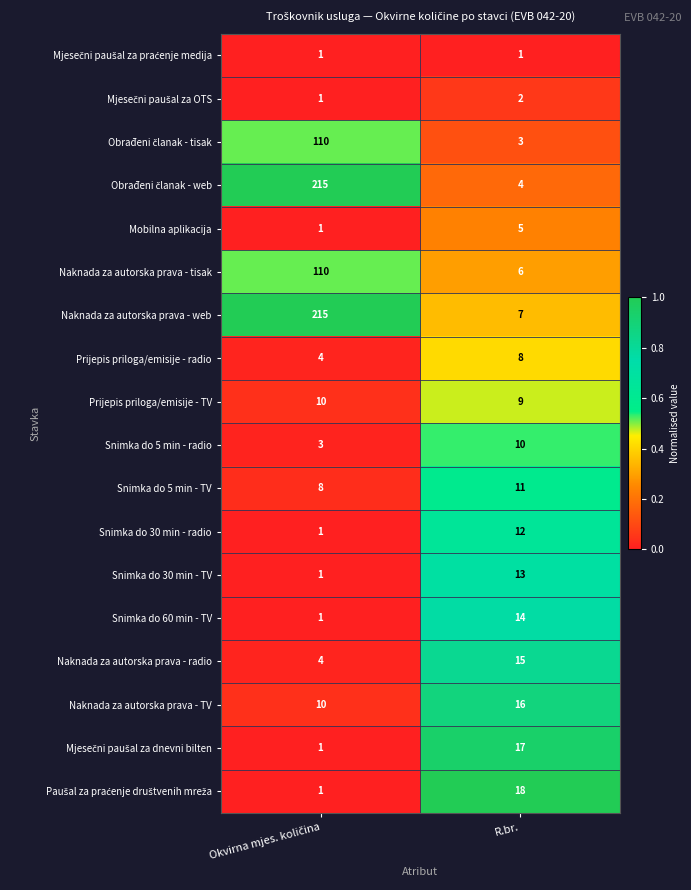

At which label does Prijepis priloga/emisije - TV reach its minimum?

R.br.